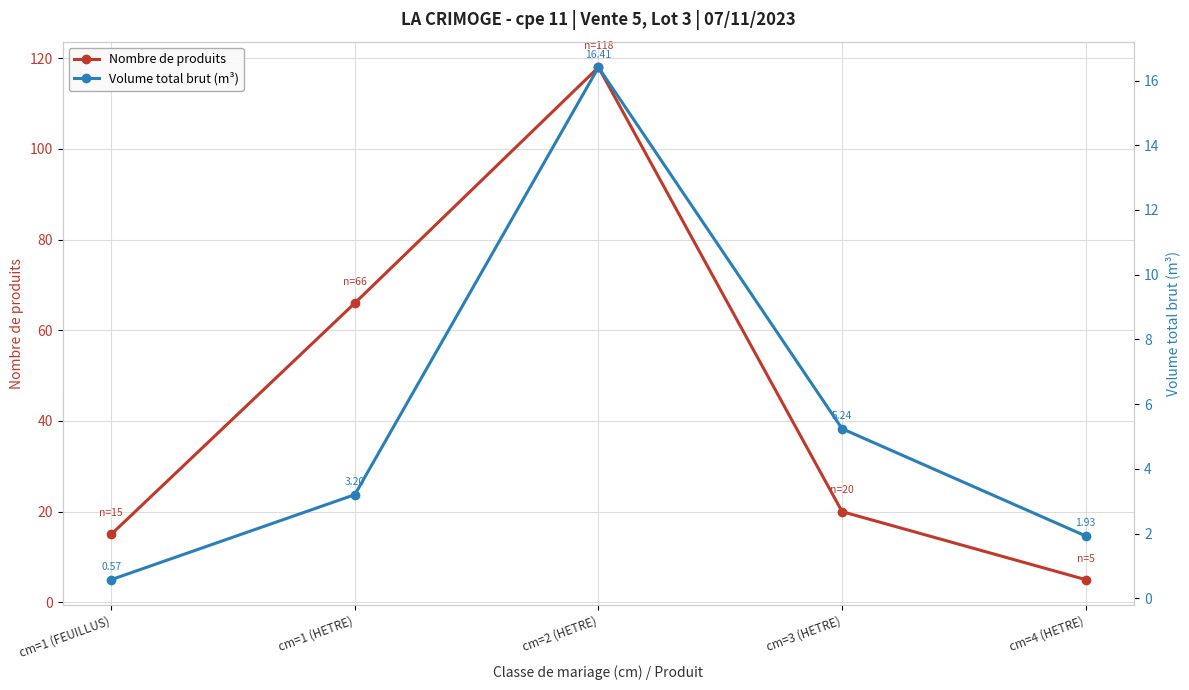

True or false: Volume total brut (m³) and Nombre de produits cross at least once.

False